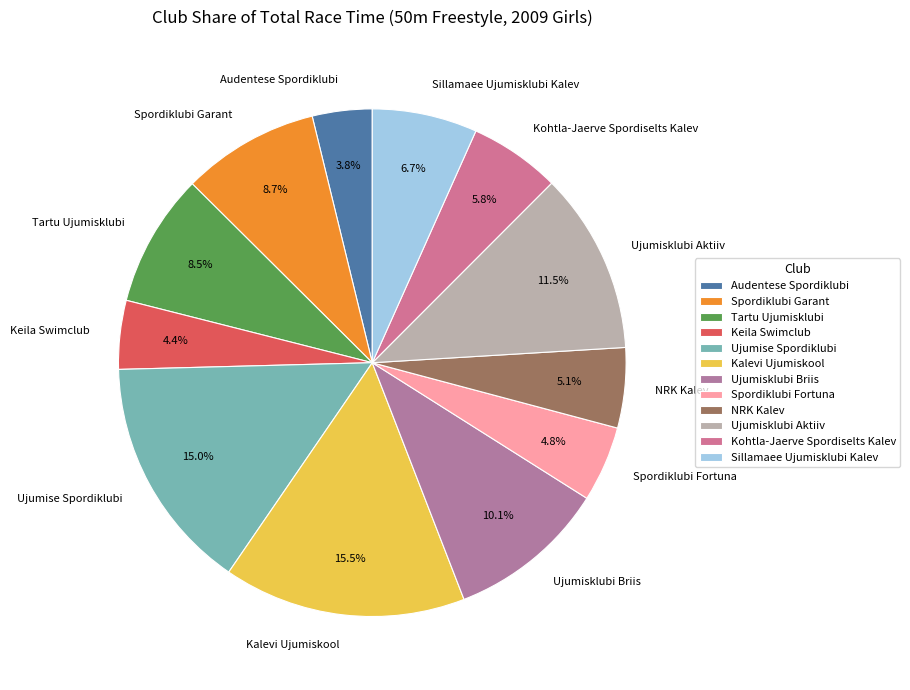

To the nearest percent, what is the combined percentage of Kalevi Ujumiskool and NRK Kalev?

21%